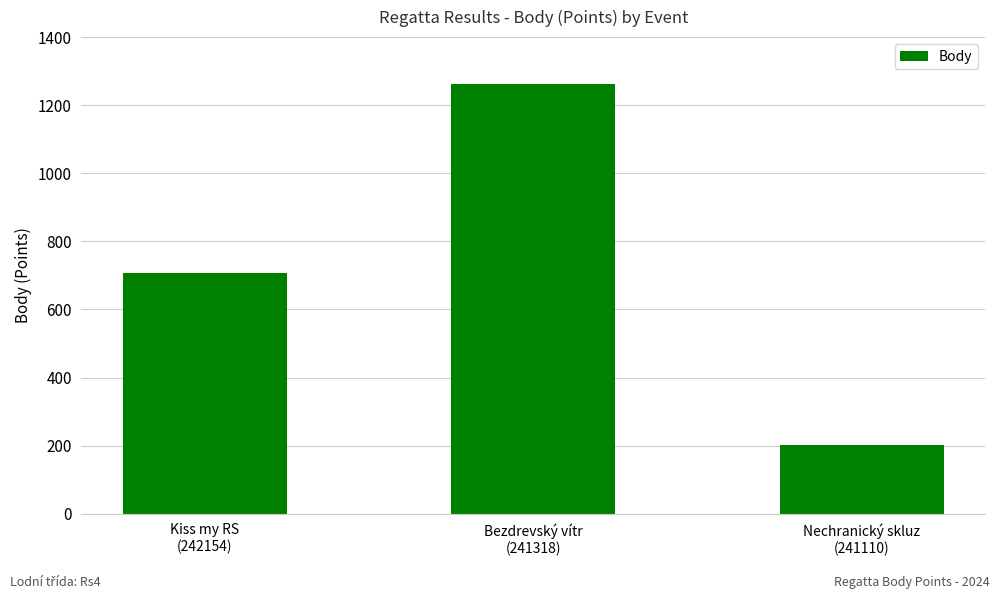

What is the difference between the maximum and minimum values?

1059